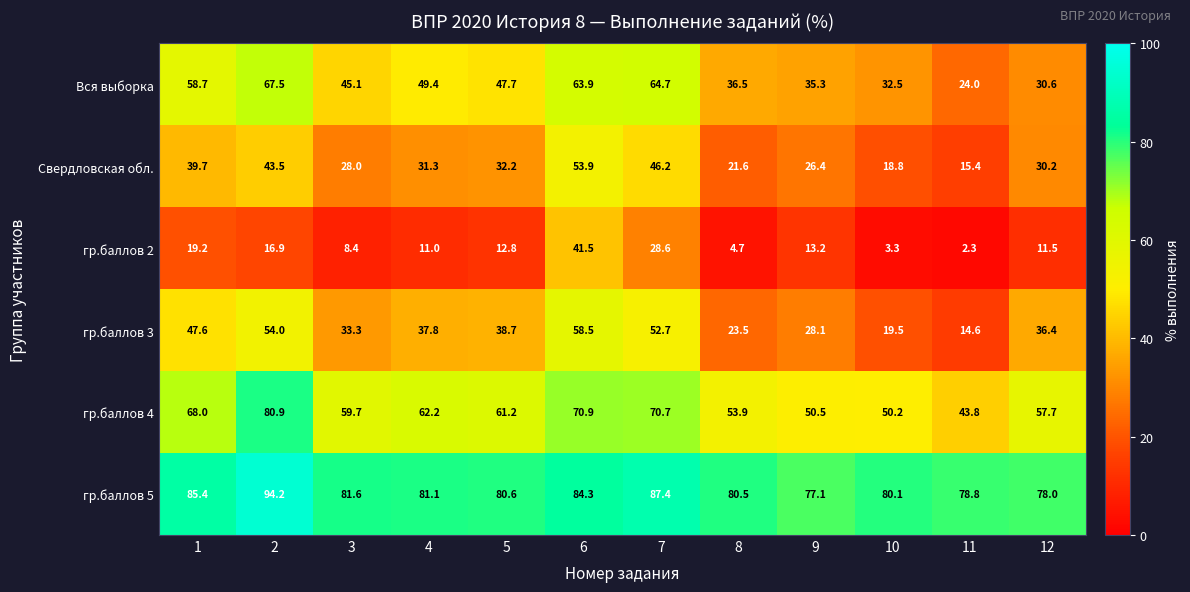

At which label does гр.баллов 3 reach its peak?

6